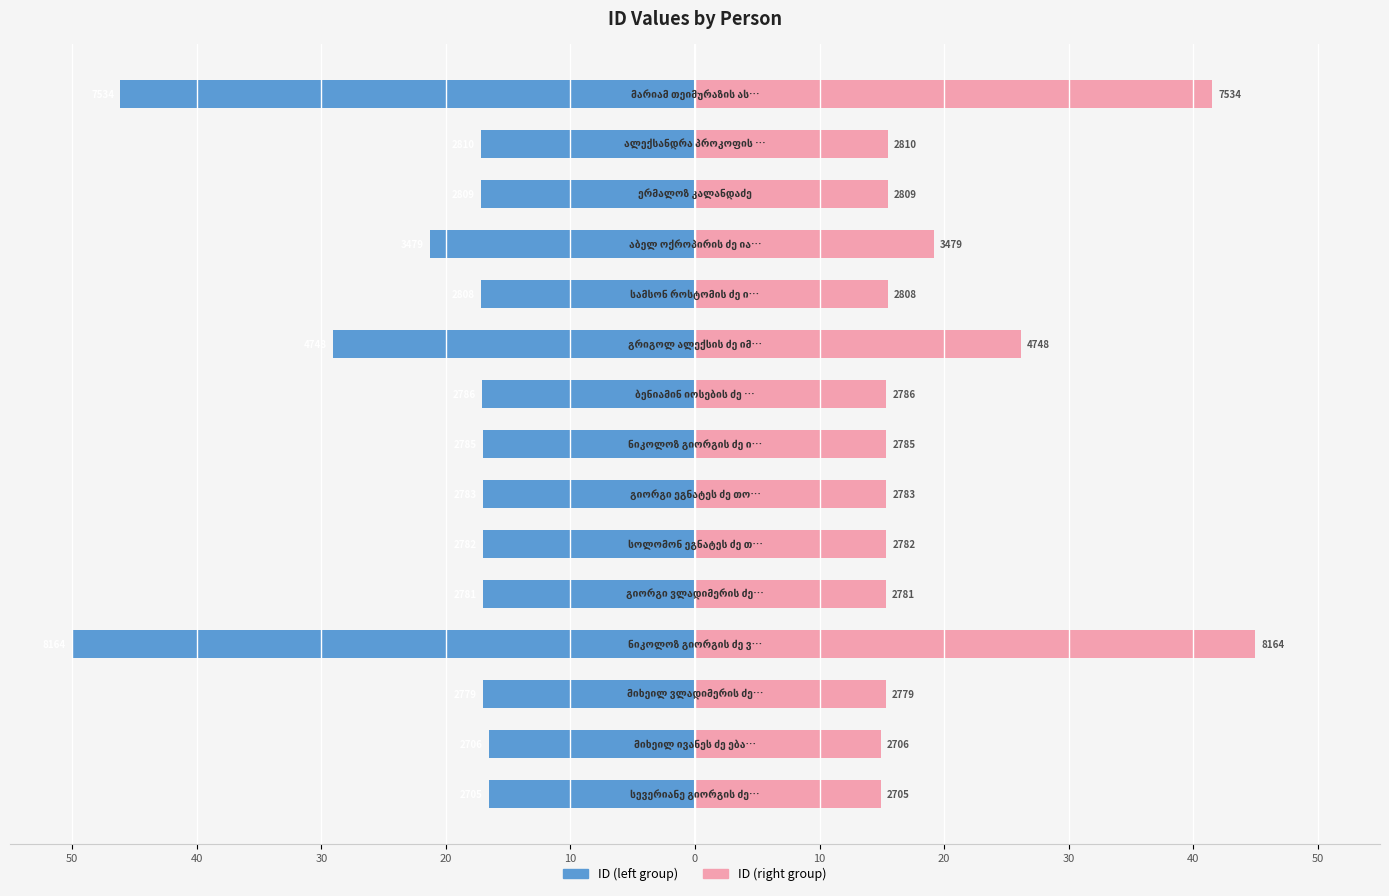

Count the number of data series in this chart.

2